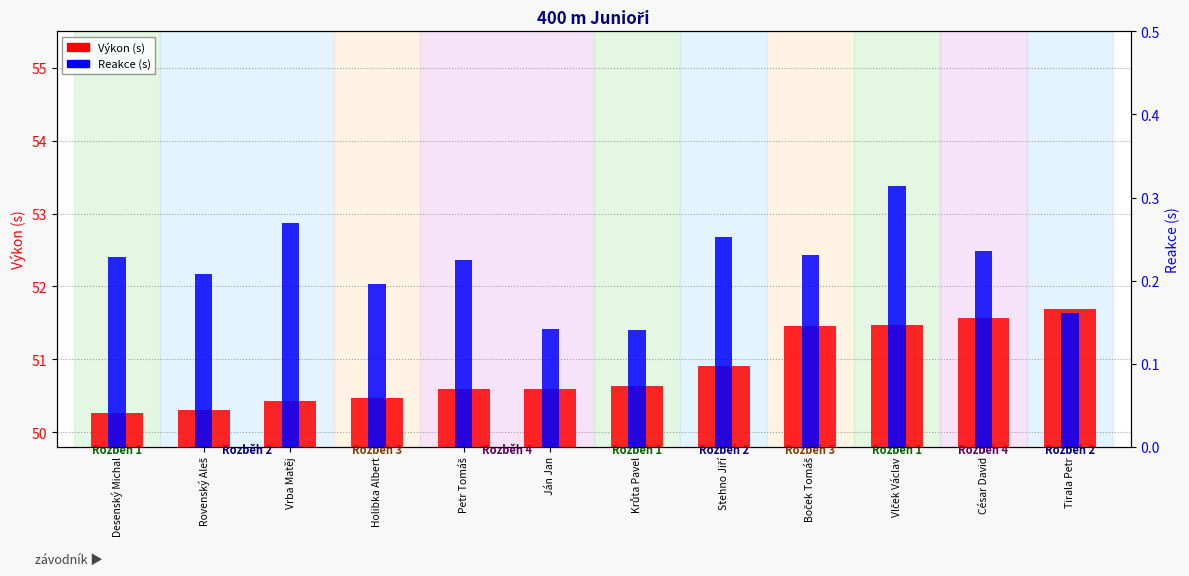

What is the label of the 6th bar from the right?

Krůta Pavel